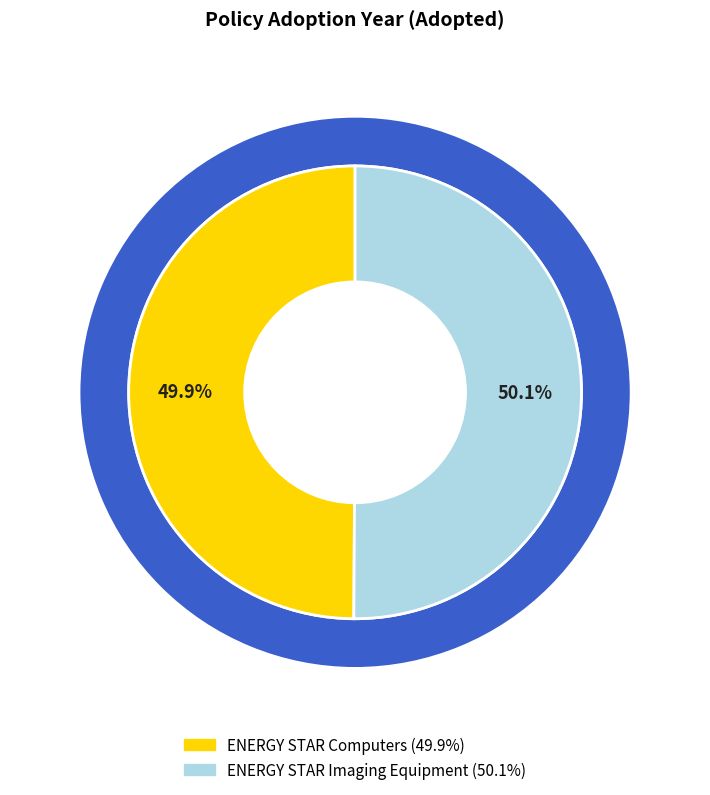

The ENERGY STAR Imaging Equipment slice represents 58% of the pie. True or false?

False